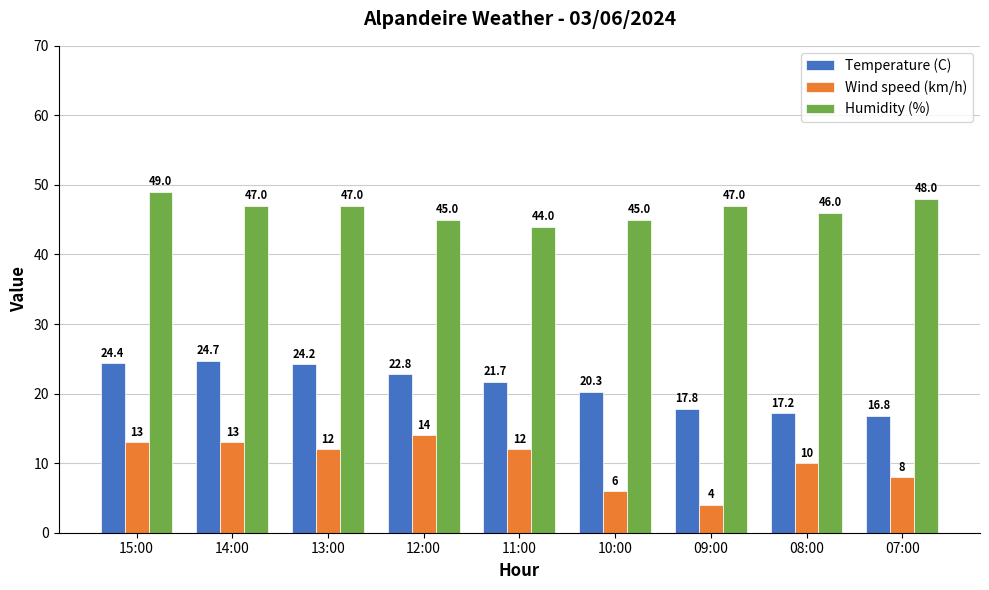

What is the difference between the maximum and minimum values in the Temperature (C) series?

7.9